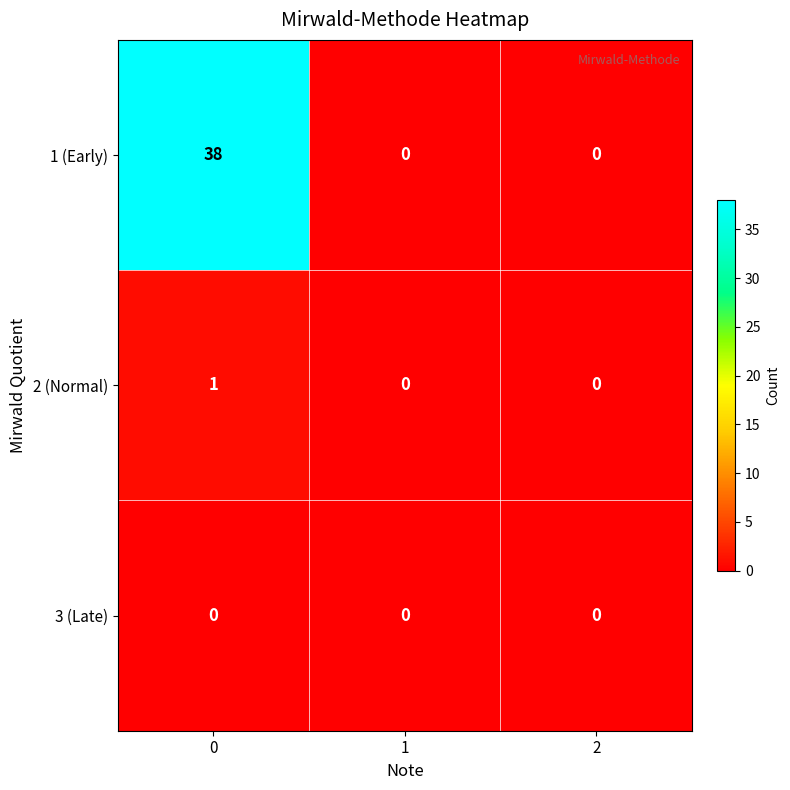

True or false: 3 (Late) has a value of 0 at 2.

True